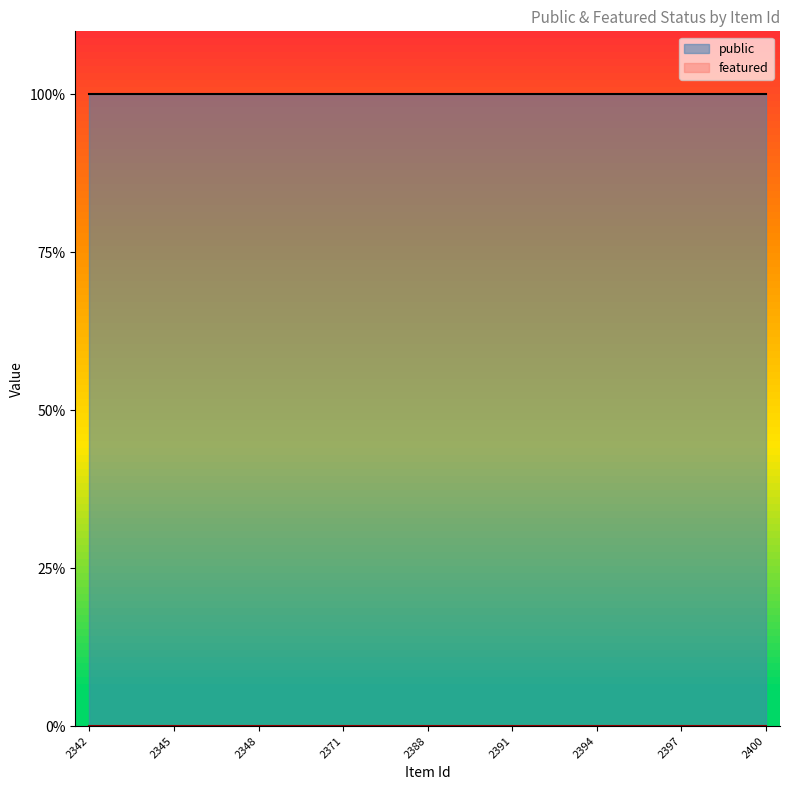

How many lines are shown in the chart?

2